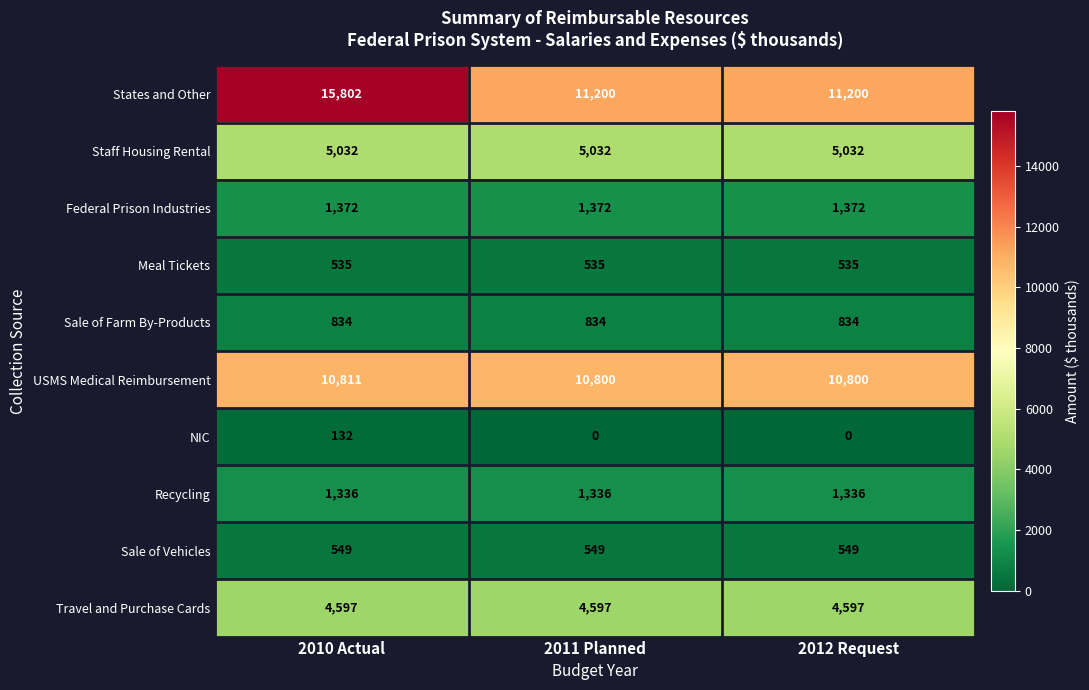

What is the spread (max minus min) of values at 2010 Actual?

15670